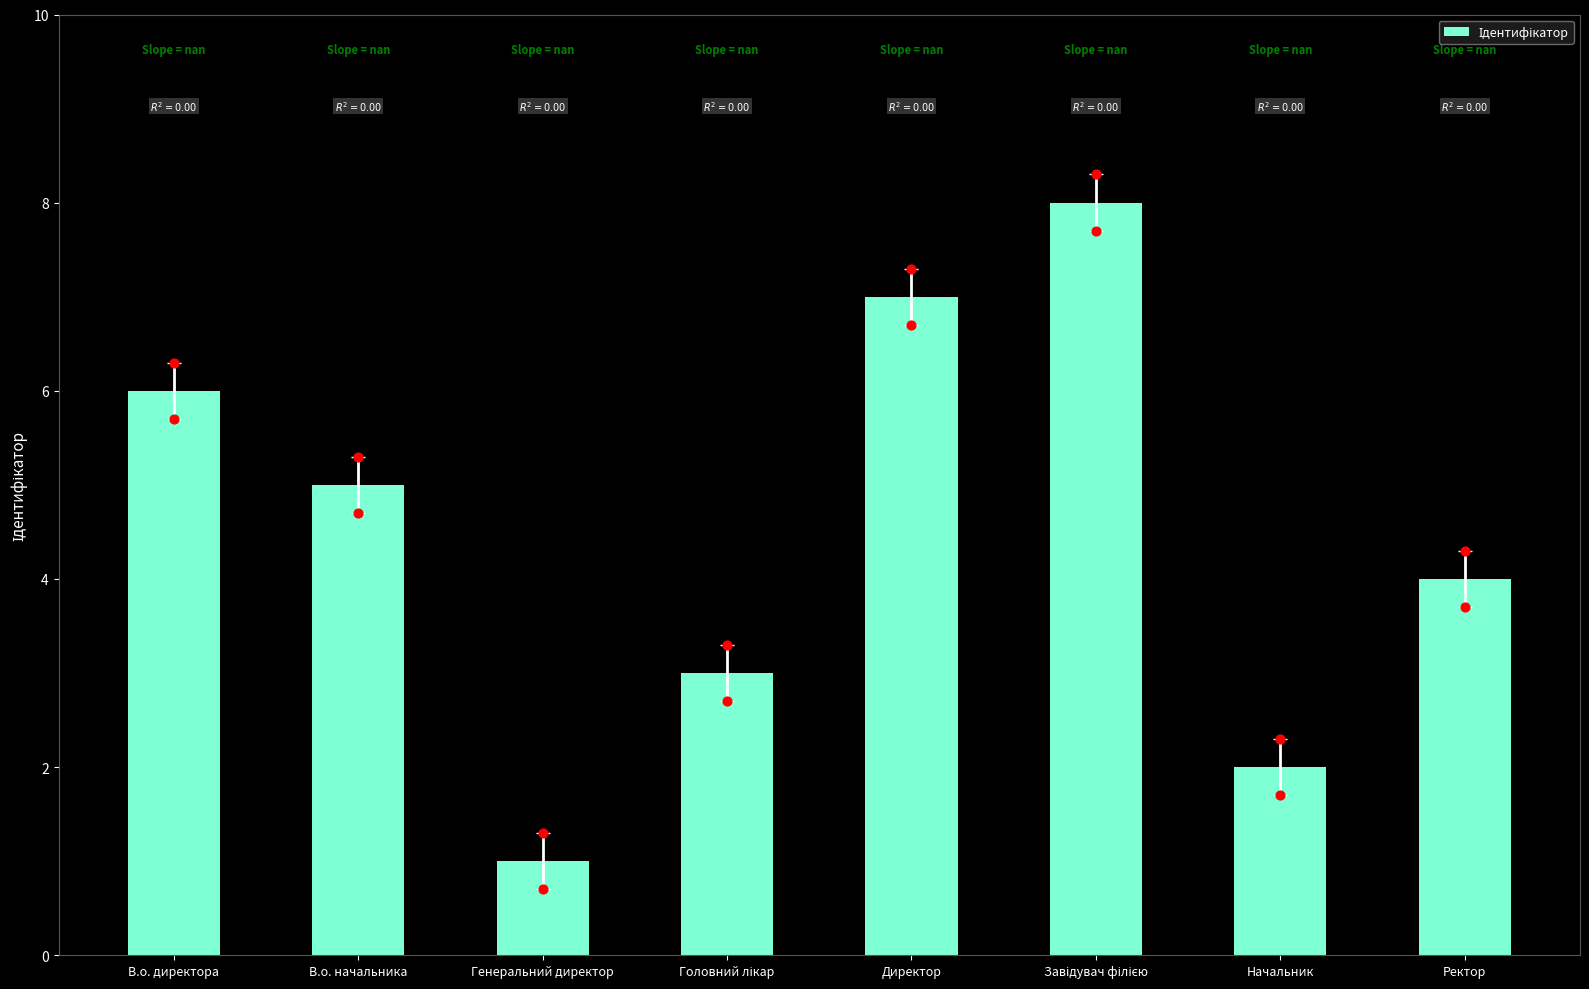

What is the change in value from Генеральний директор to Ректор?

+3